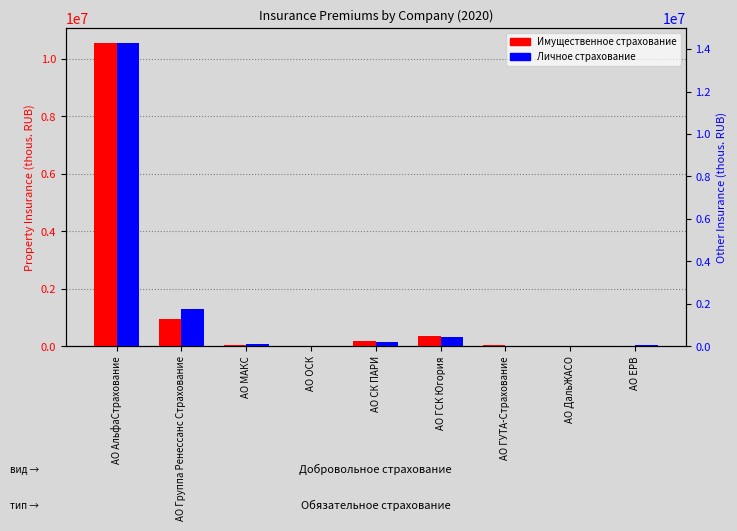

Rank the series at АО ГУТА-Страхование from highest to lowest value.

Личное страхование (col_9), Имущественное страхование (col_13)